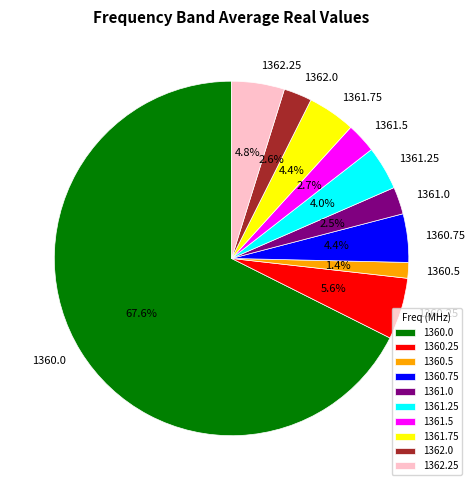

How much of the chart is everything except 1361.0?

97.5%